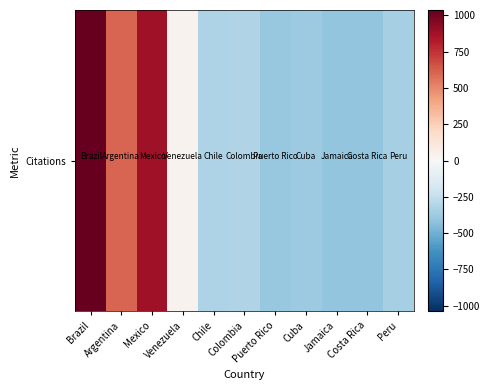

True or false: the data shows -217.9 at Cuba.

False